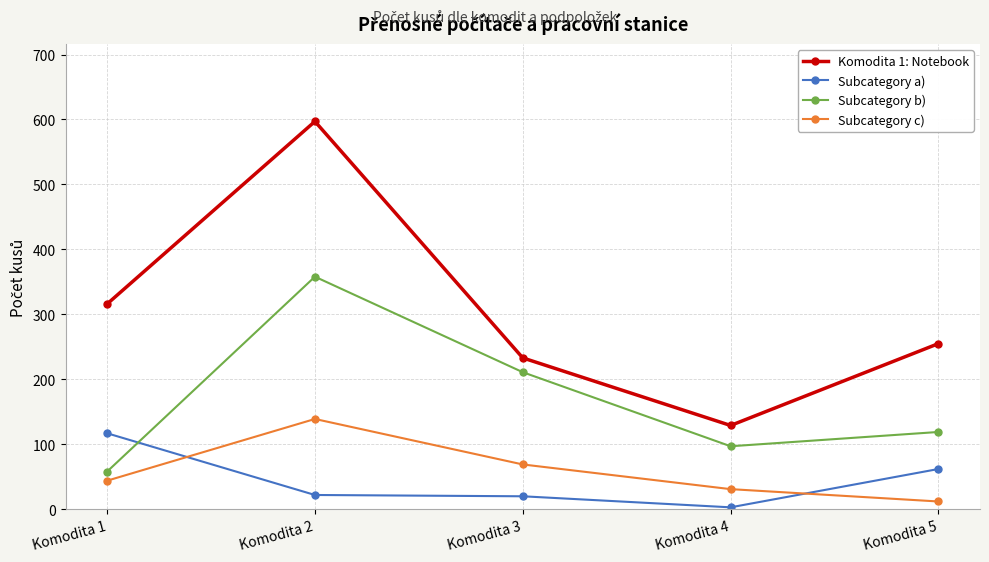

Is the value of Subcategory c) at Komodita 5 greater than the value of Komodita 1: Notebook at Komodita 1?

No